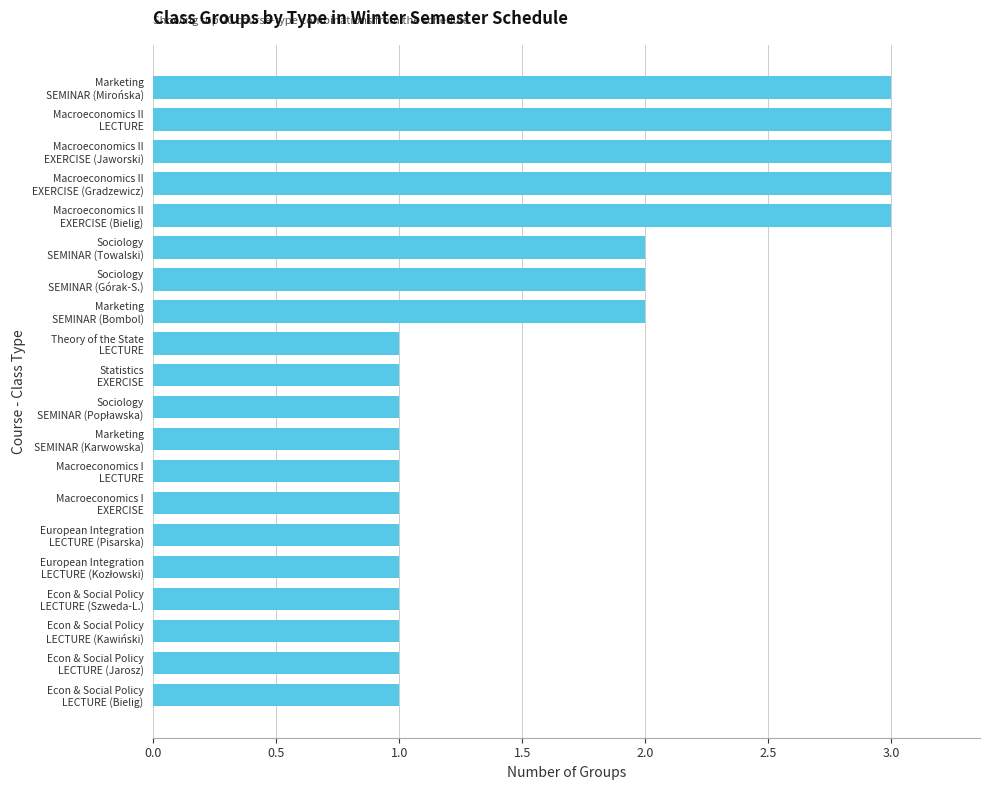

What is the maximum value shown in the chart?

3